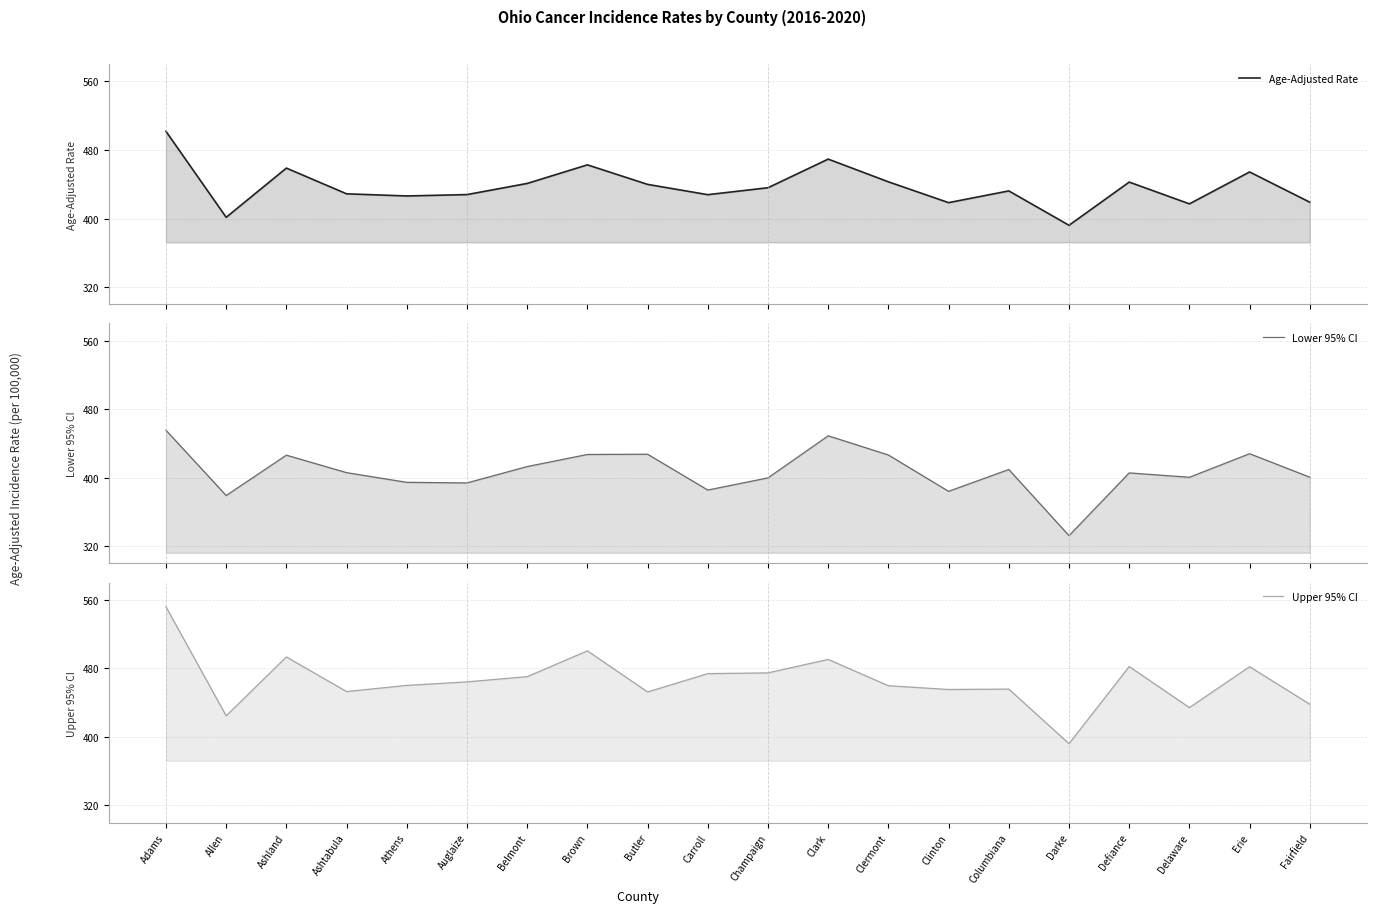

How many lines are shown in the chart?

3